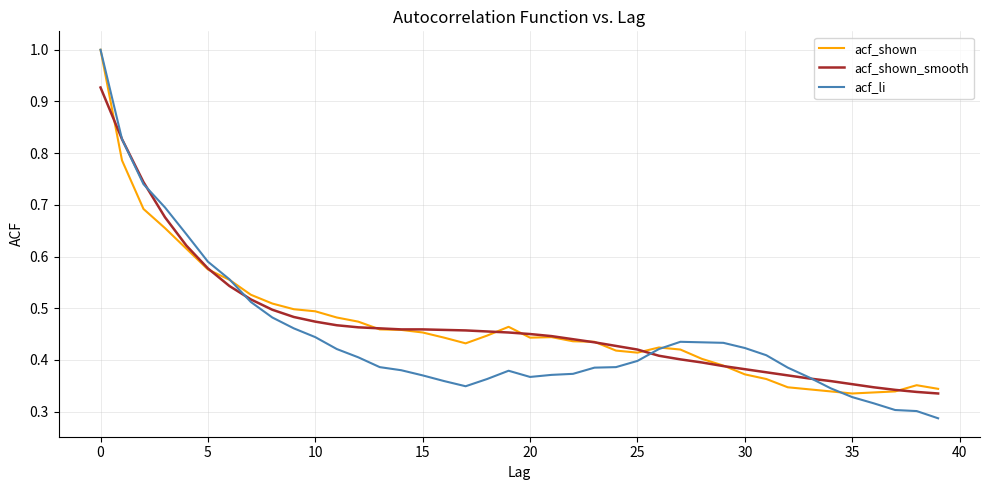

What is the maximum value for acf_li?

1.0